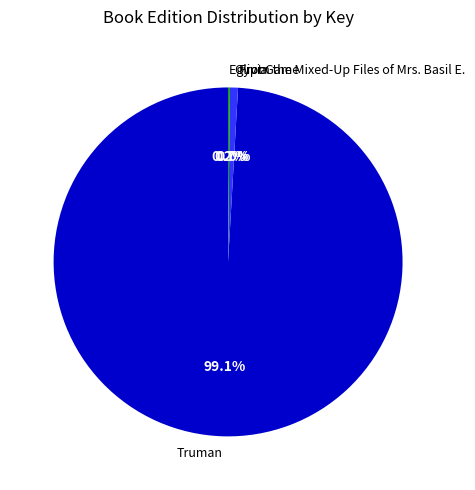

What is the majority slice?

Truman